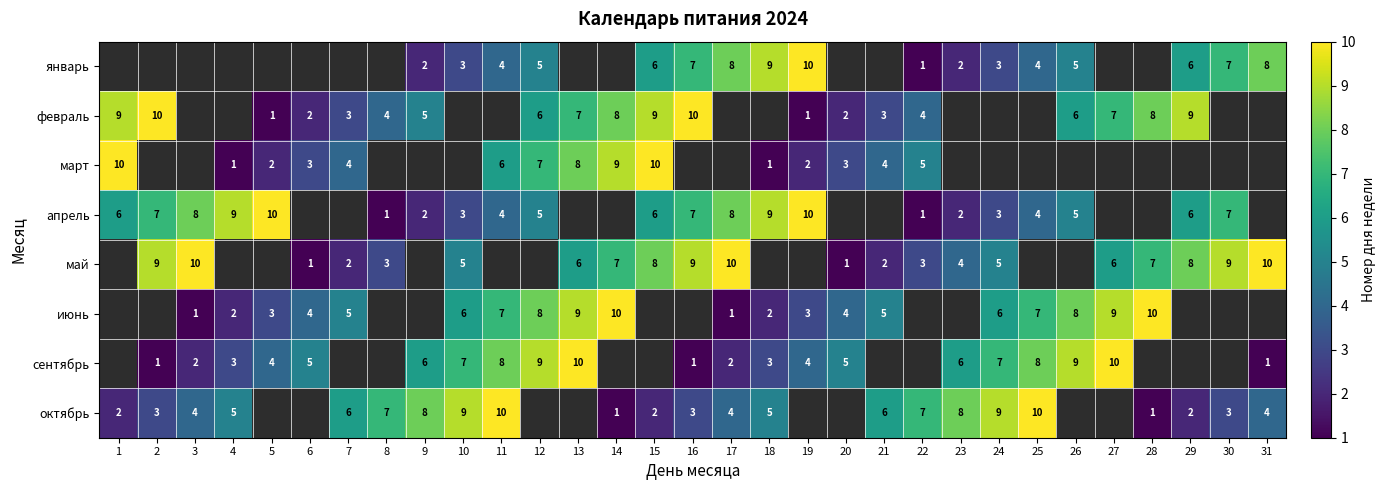

The value of июнь at 12 is 8. True or false?

True